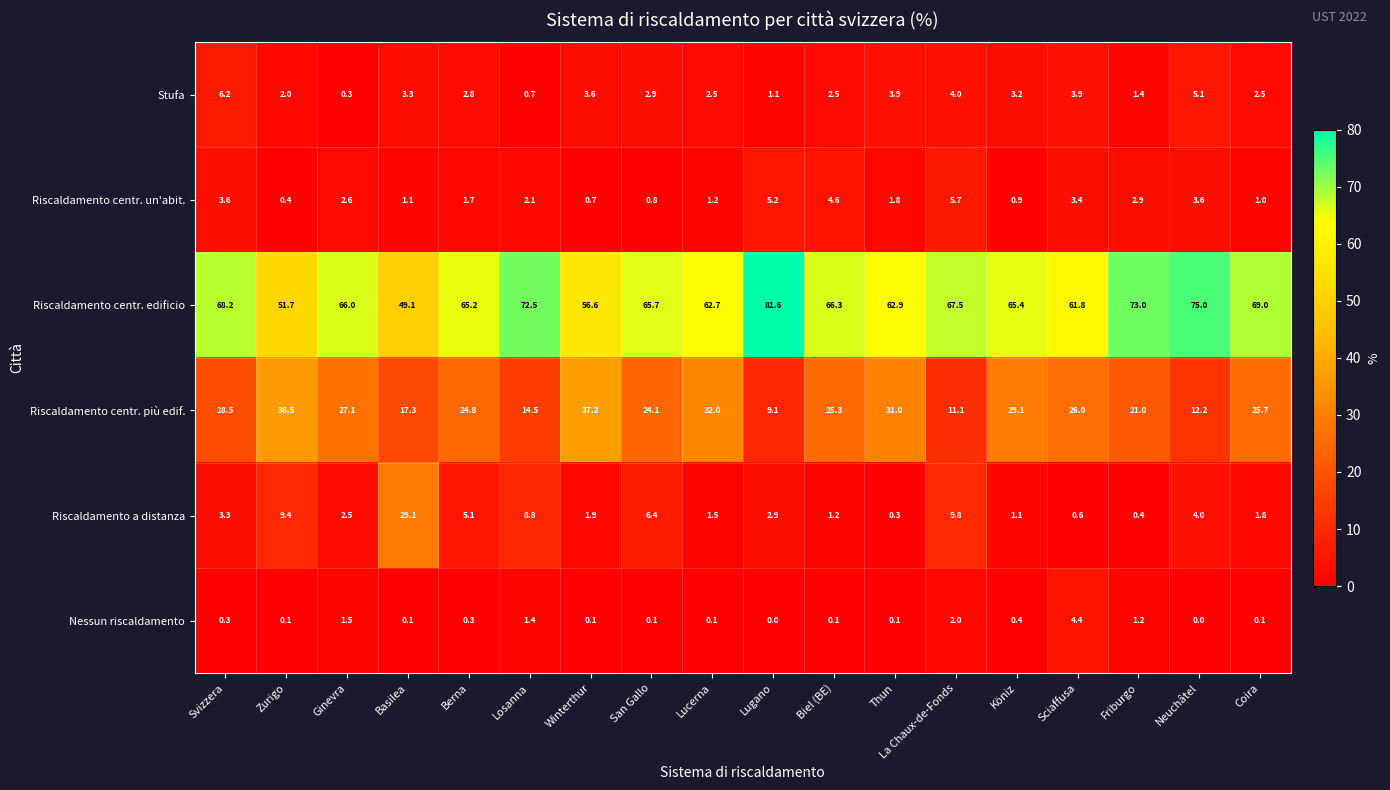

Is it true that Riscaldamento centr. un'abit. equals 4.7 at Friburgo?

False